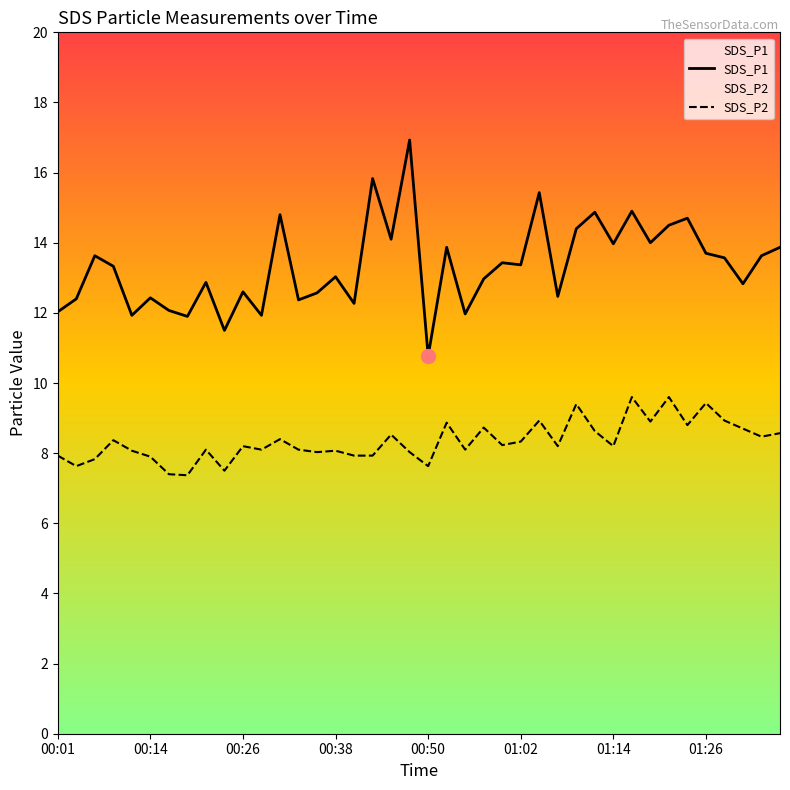

True or false: SDS_P1 and SDS_P2 intersect in this chart.

False